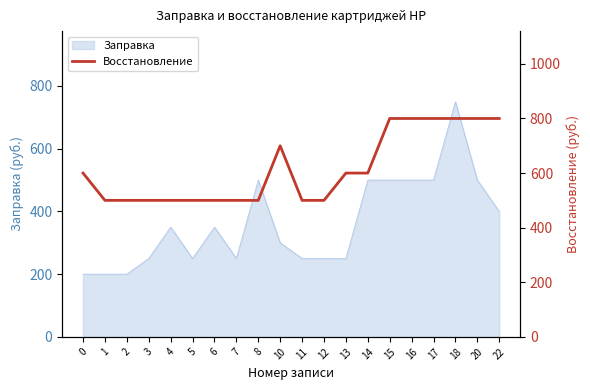

True or false: Заправка has a value of 400 at 22.

True